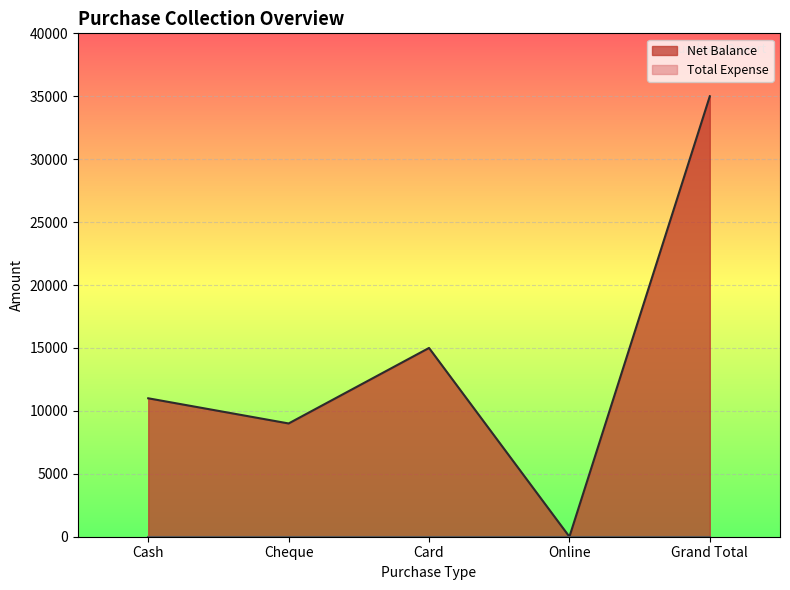

What is the label of the 1st point from the right?

Grand Total